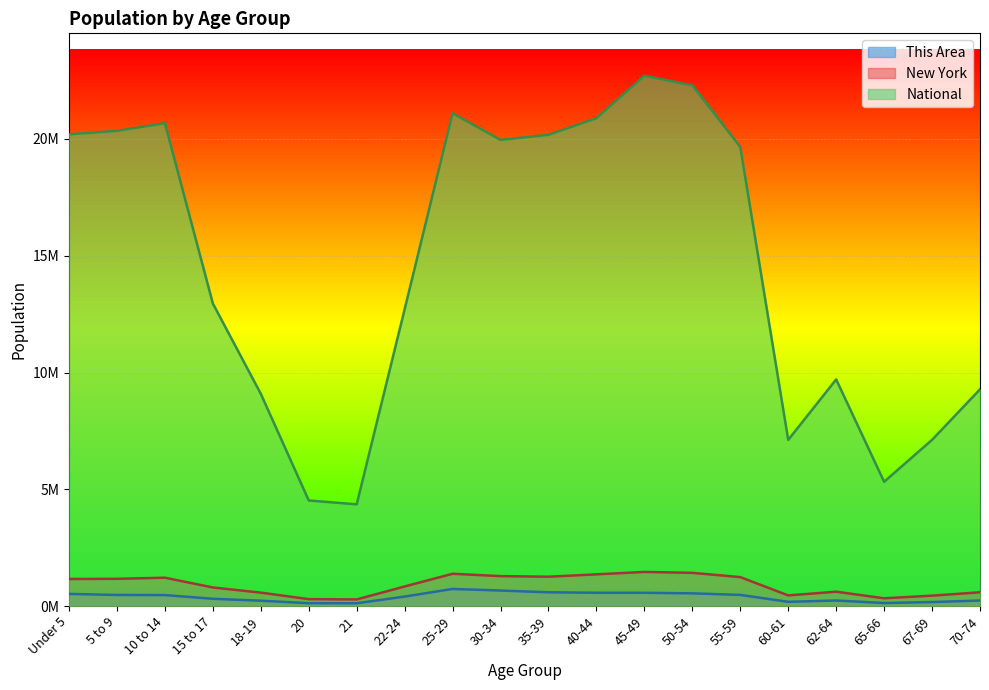

What position from the left is 5 to 9?

2